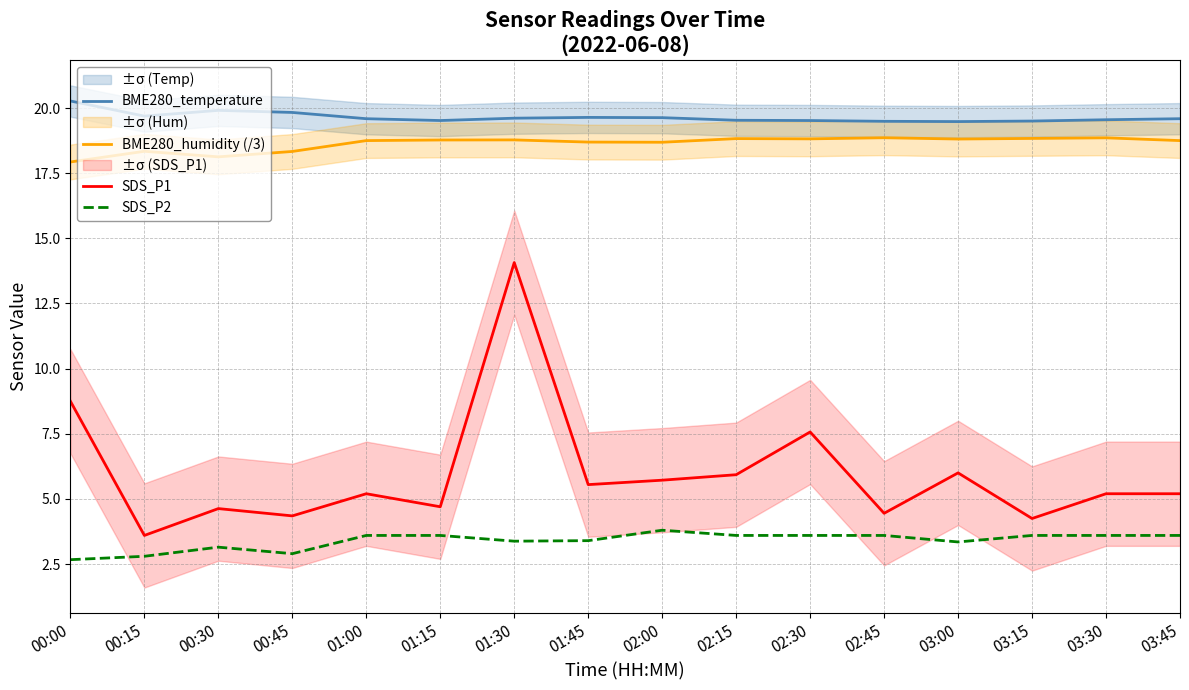

True or false: SDS_P2 and BME280_humidity (/3) cross at least once.

False